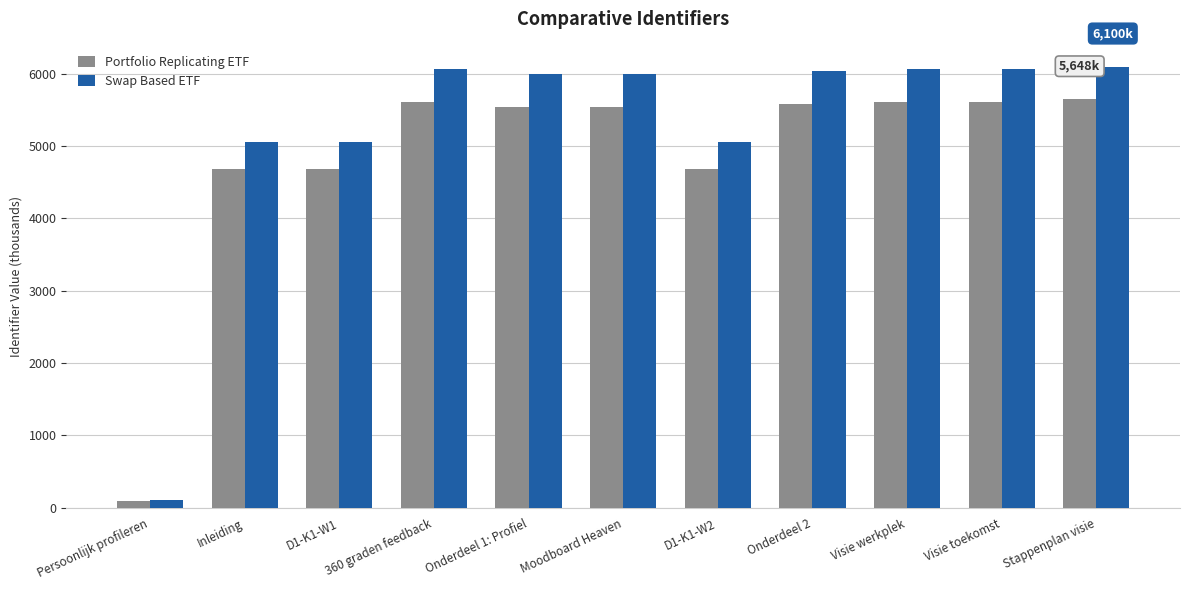

Is the value of Portfolio Replicating ETF at Persoonlijk profileren greater than the value of Swap Based ETF at Onderdeel 1: Profiel?

No